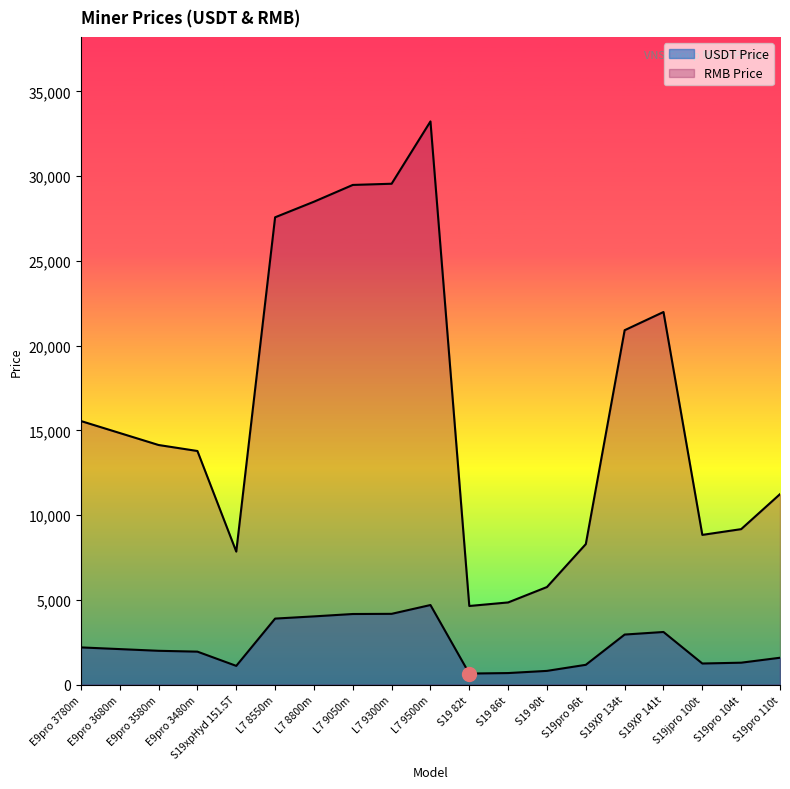

What is the total value across all series at S19xpHyd 151.5T?

8961.7